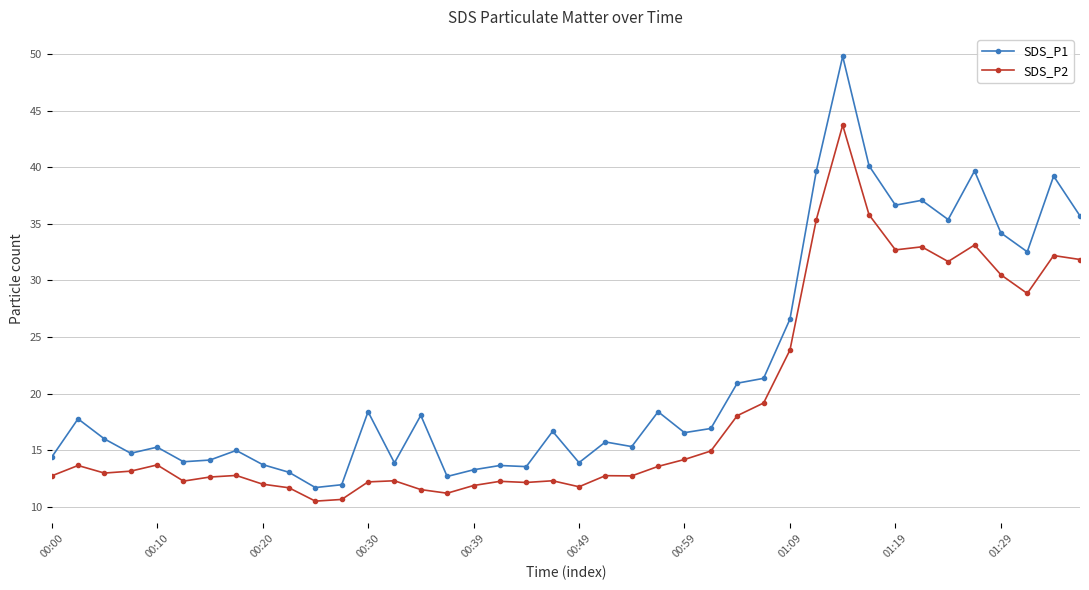

True or false: SDS_P2 has more than 1 interior local peaks.

True